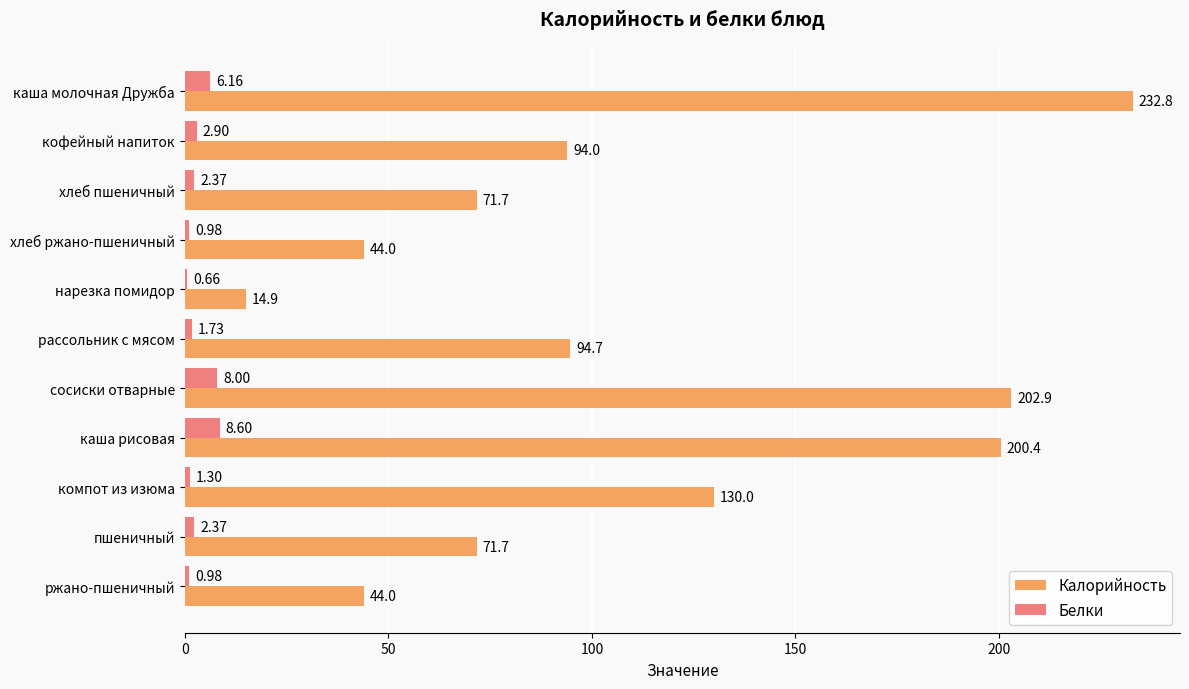

Which category has the highest value in the Белки series?

каша рисовая